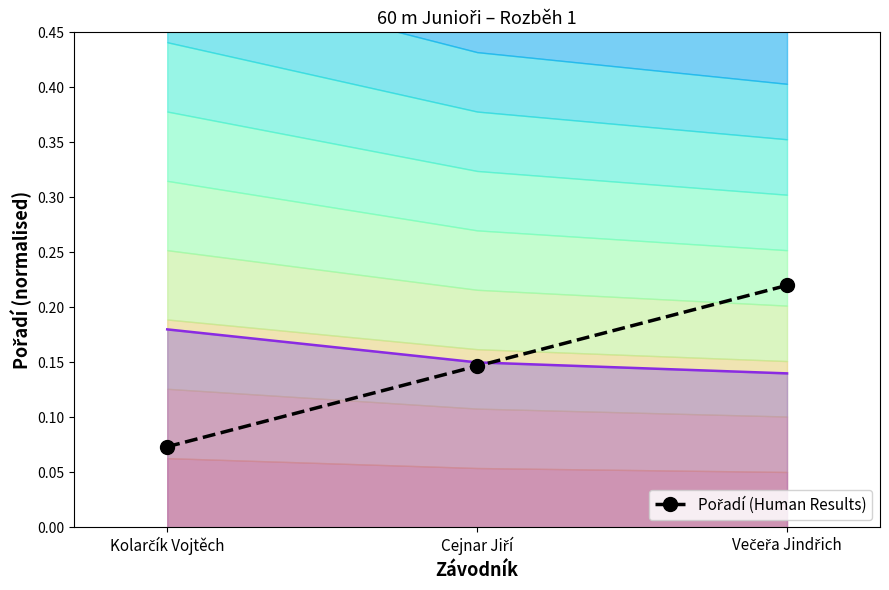

The value at Kolarčík Vojtěch is 0.1. True or false?

False